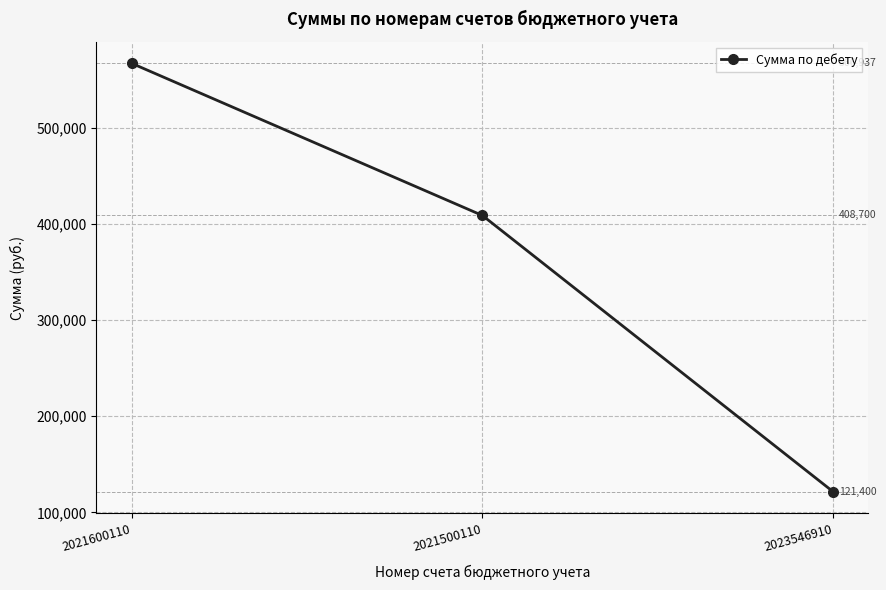

What value does the data have at 2021600110?

566937.5